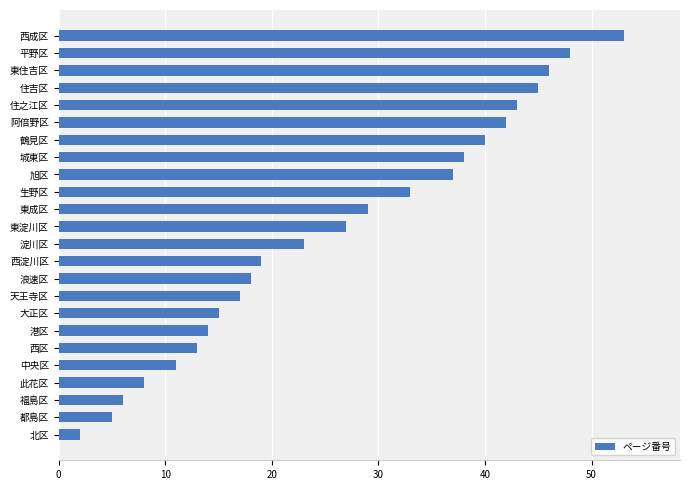

How many series are shown in this chart?

1